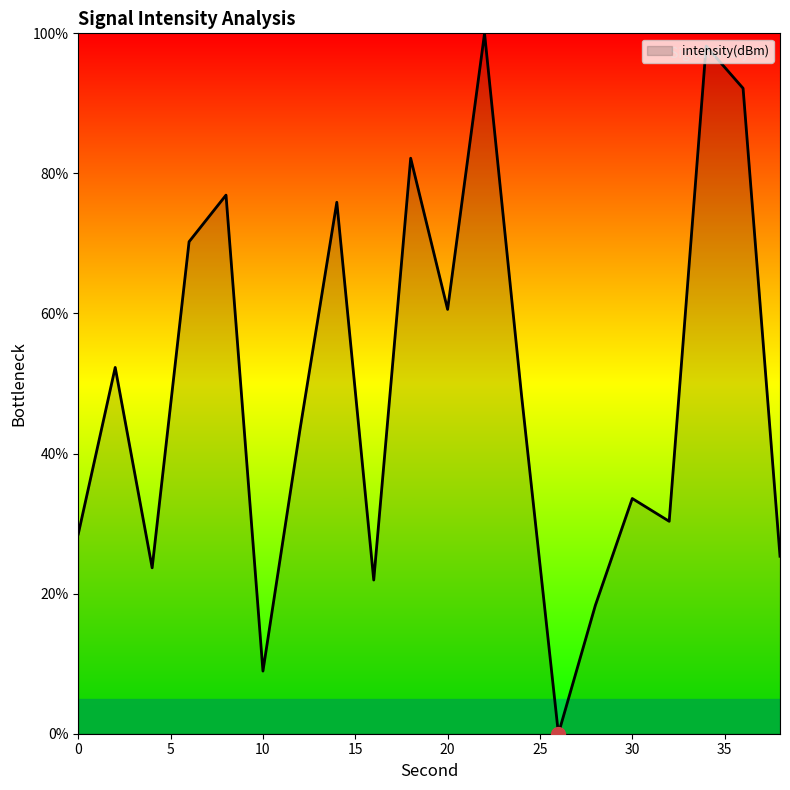

What is the greatest value displayed?

100.0